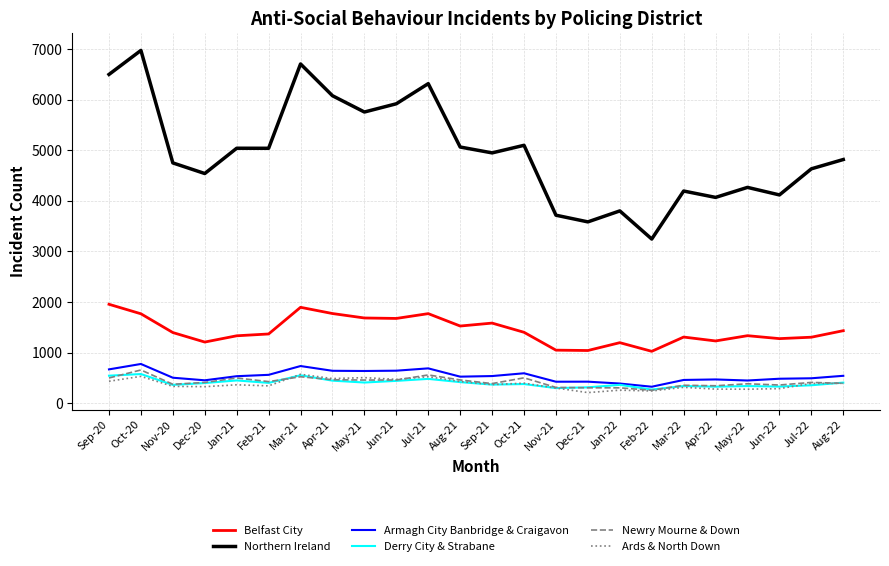

Is it true that Belfast City equals 2162 at Aug-21?

False